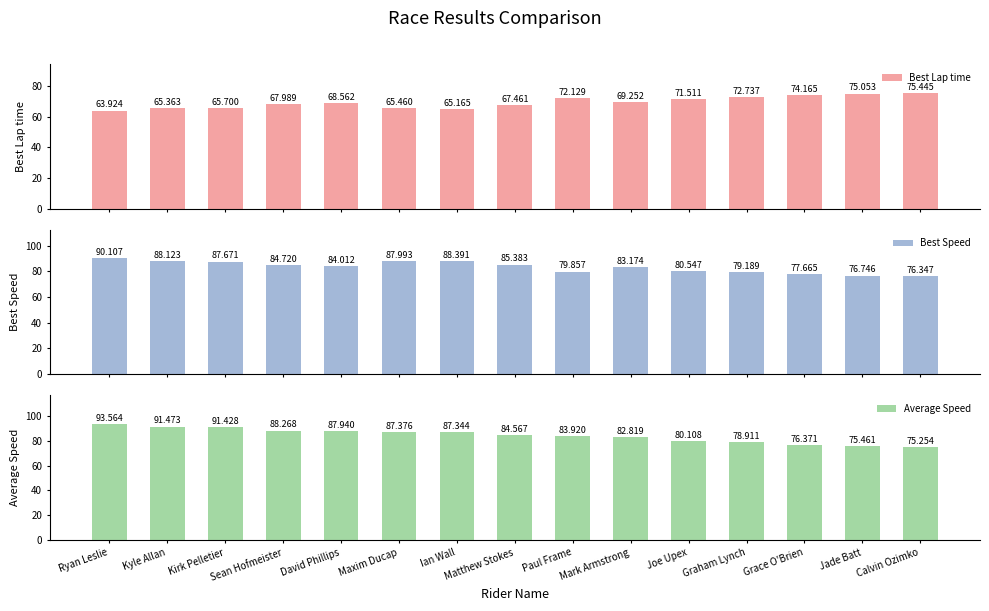

What is the label of the 15th bar from the right?

Ryan Leslie